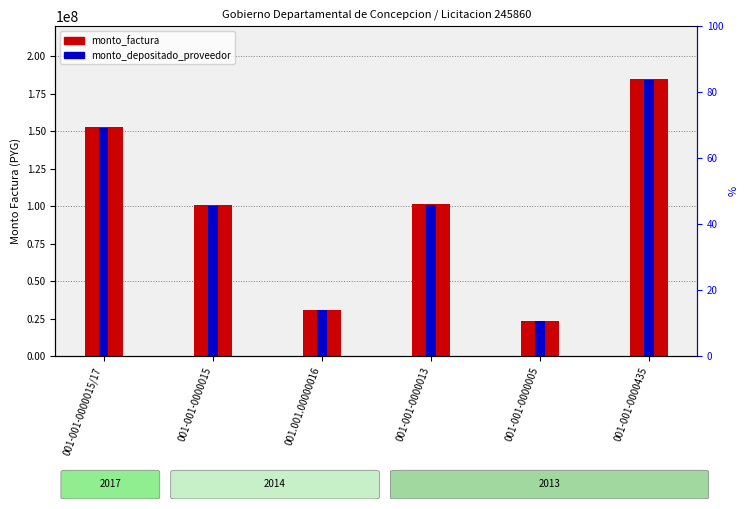

Is the value of monto_factura at 001-001-0000015/17 greater than the value of monto_depositado_proveedor at 001.001.00000016?

Yes